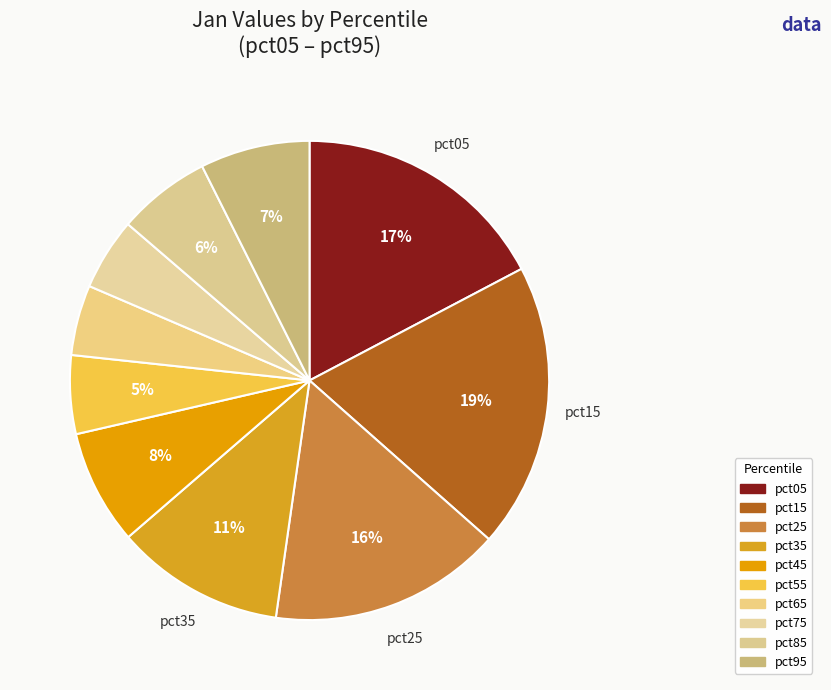

The pct85 slice represents 6% of the pie. True or false?

True